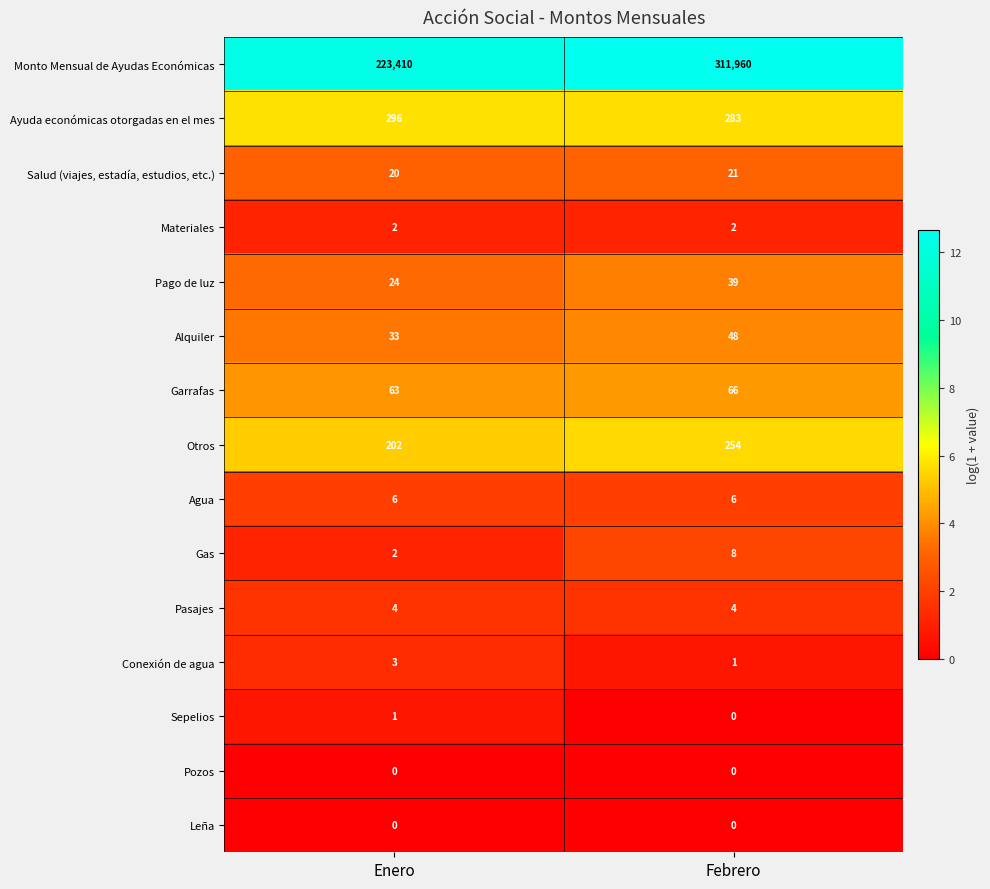

What is the total value across all series at Febrero?

312692